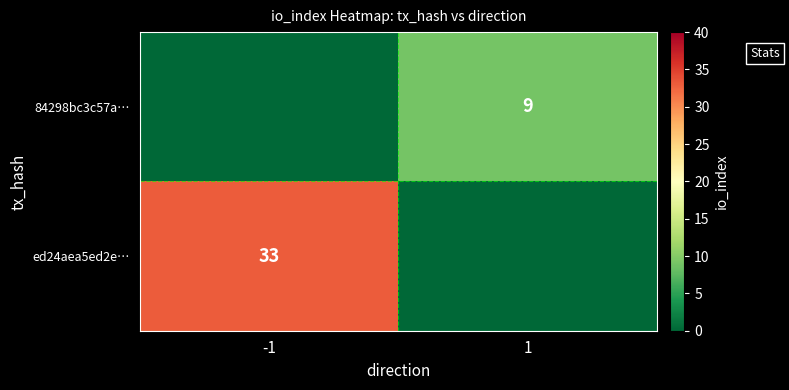

True or false: ed24aea5ed2e… has a value of 19 at -1.

False